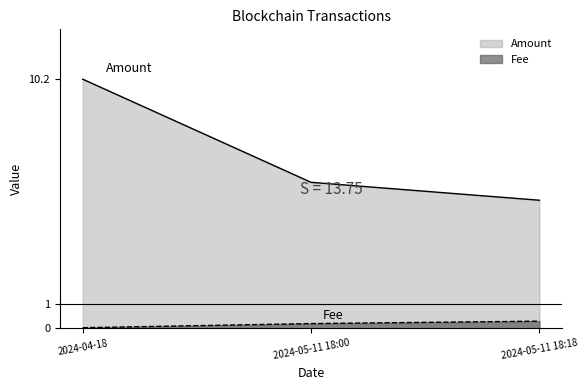

Is it true that Amount equals 5.3 at 2024-05-11 18:18?

True